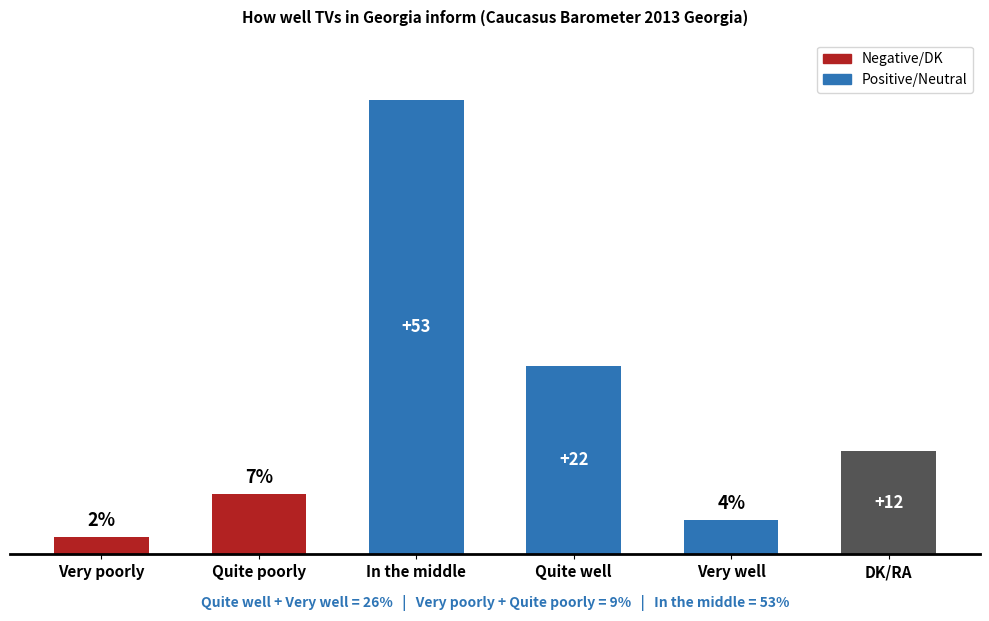

List the labels in order of value, largest first.

In the middle, Quite well, DK/RA, Quite poorly, Very well, Very poorly